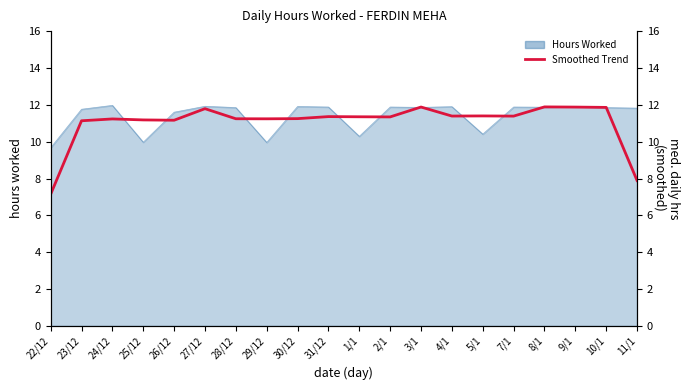

At which label does the data first exceed 11?

23/12